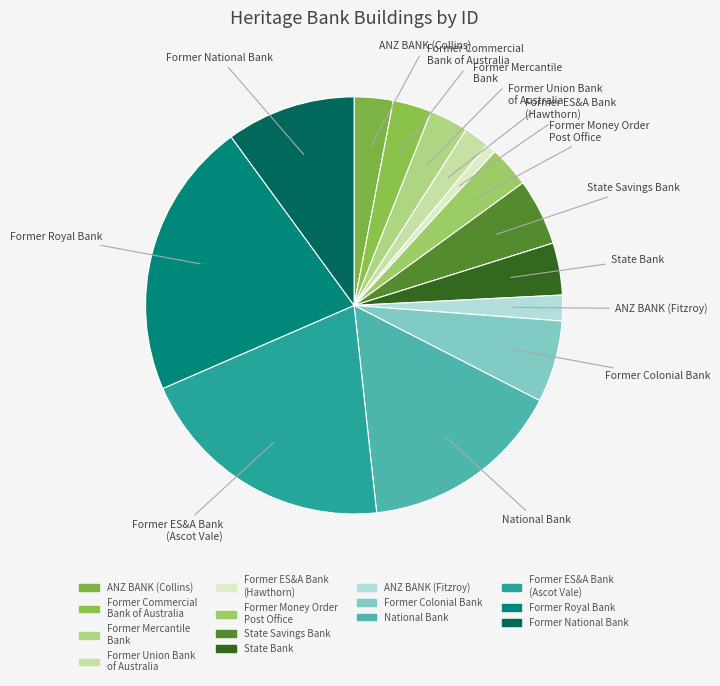

How many slices are in this pie chart?

14